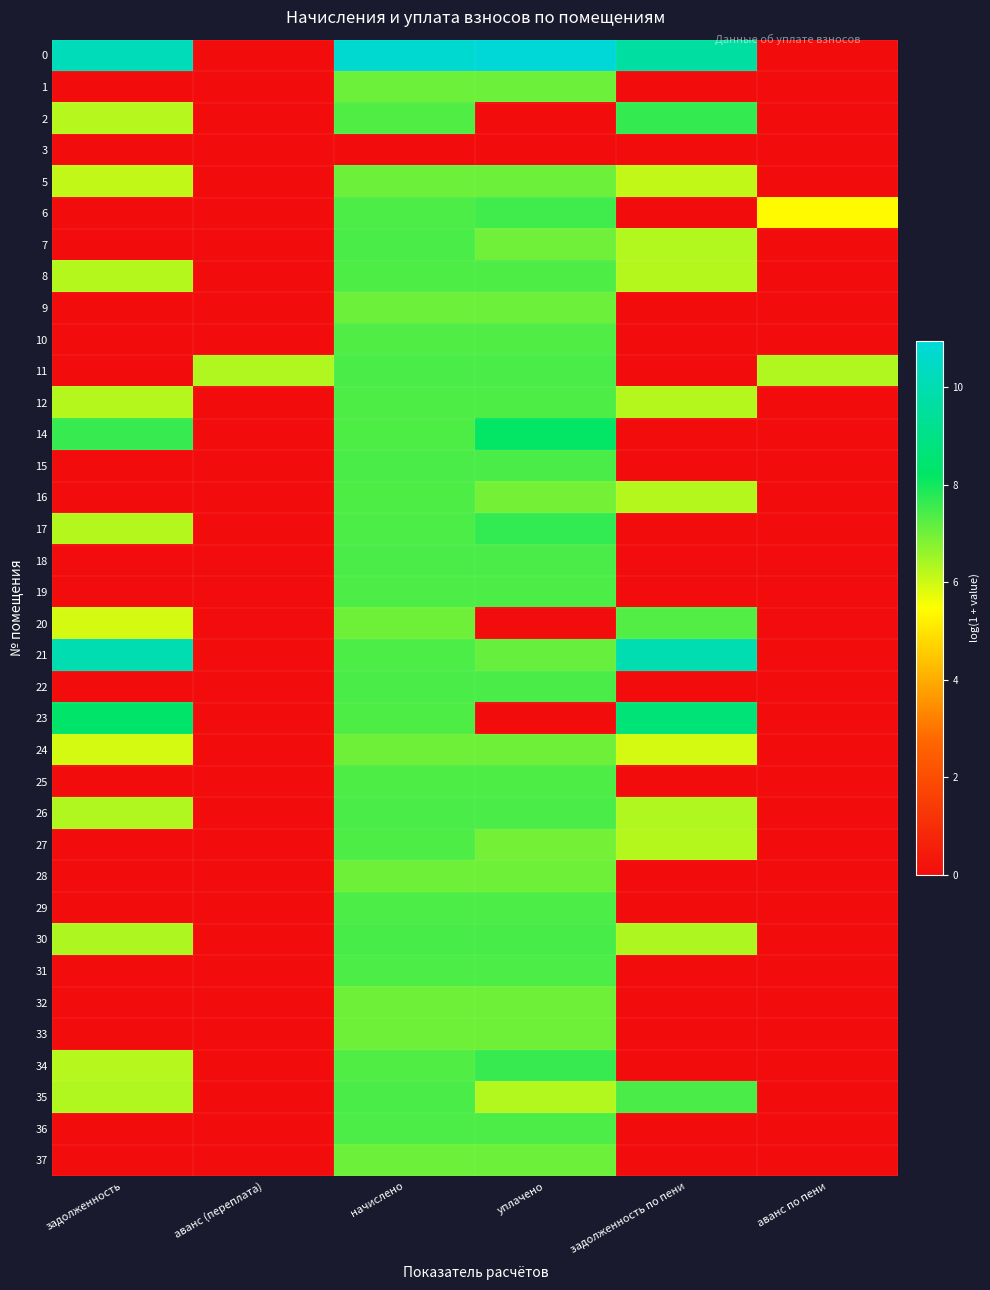

How many series are shown in this chart?

36